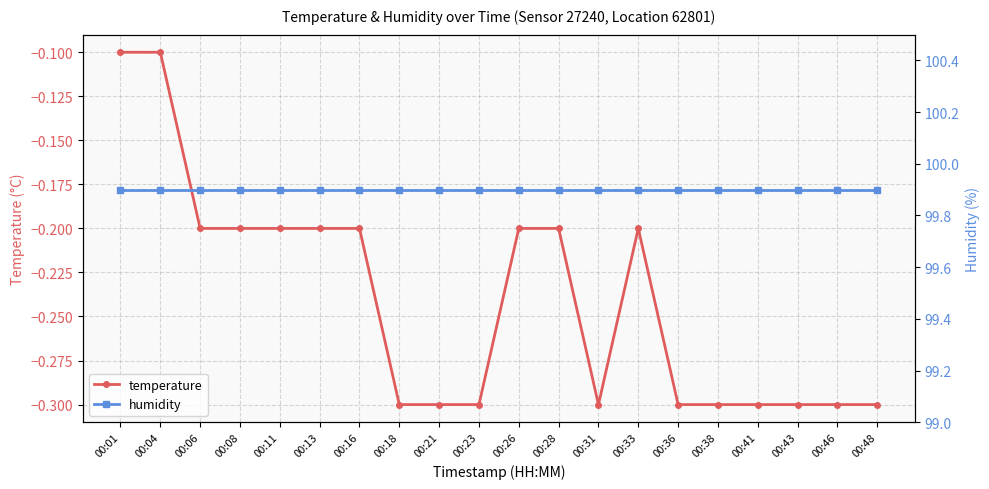

What is the difference between the maximum and minimum values in the temperature series?

0.2